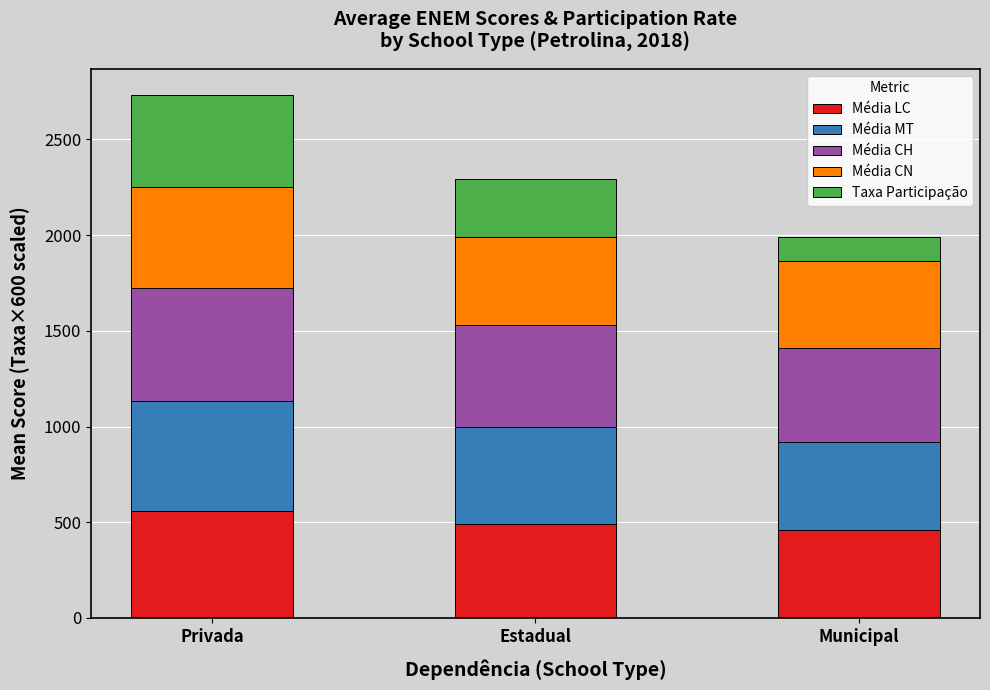

How many bars are there in total?

3